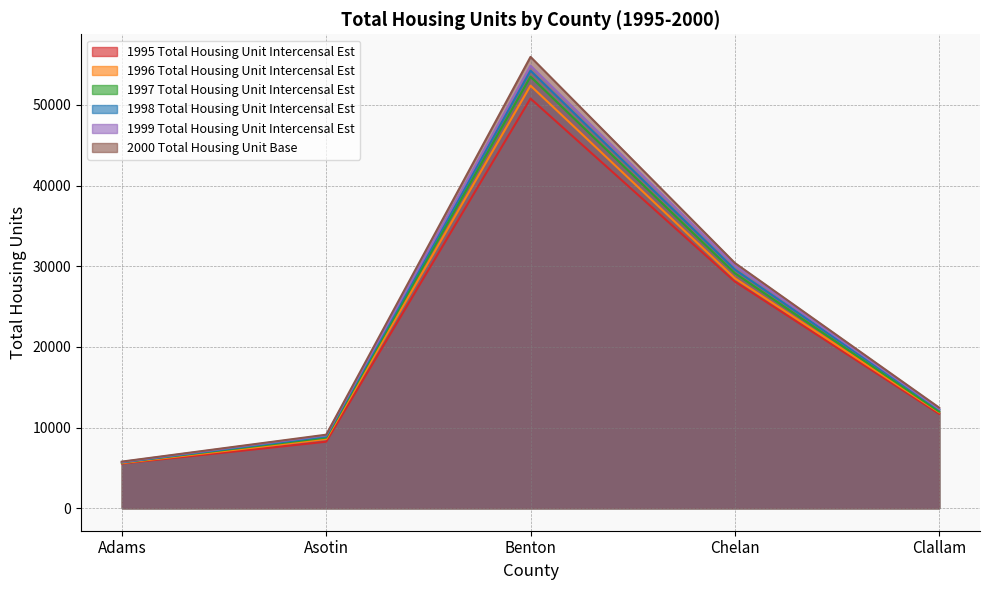

True or false: 1999 Total Housing Unit Intercensal Est has more than 2 points higher than both neighbors.

False